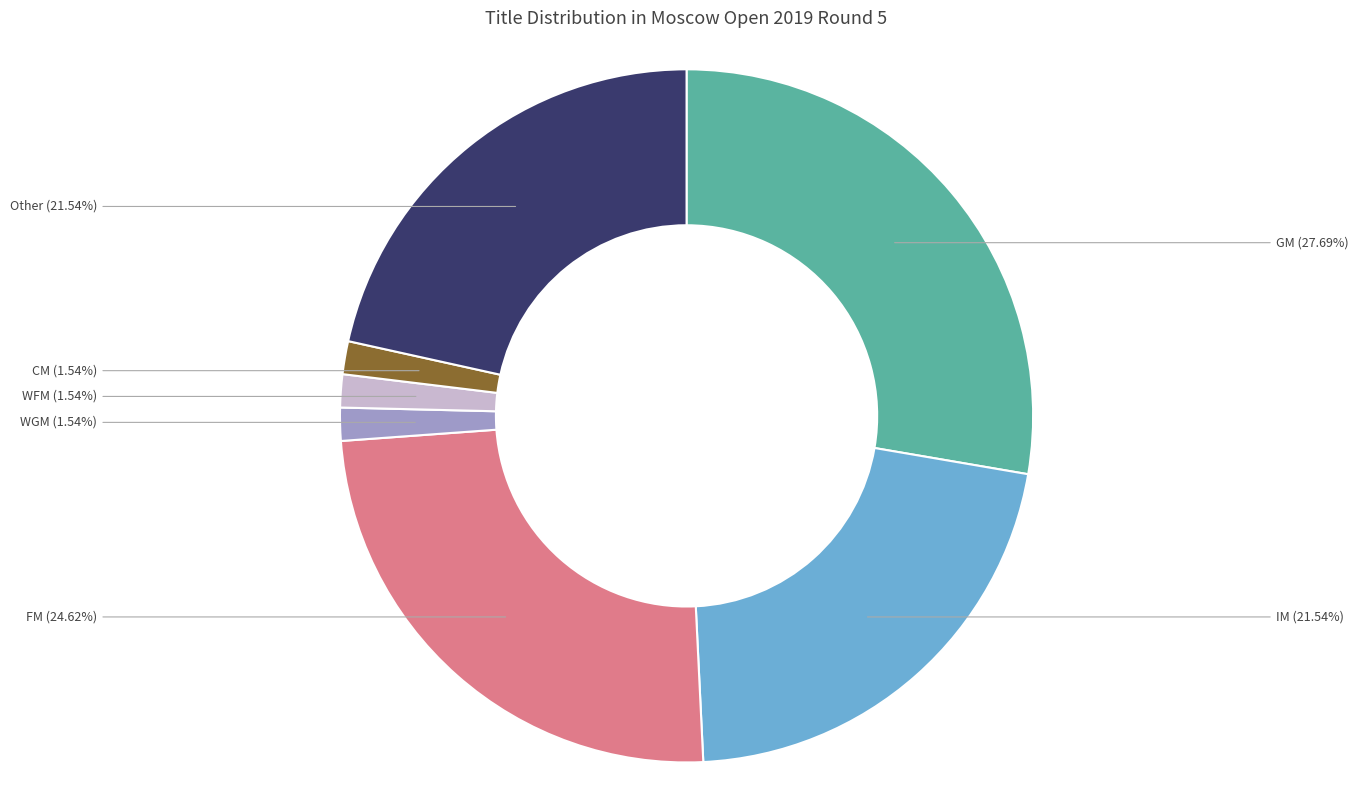

Combined, do WGM and GM account for over 50%?

No